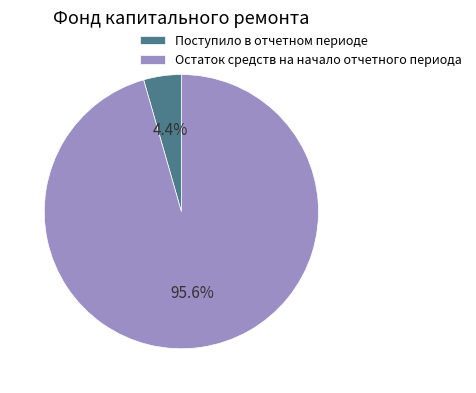

Count the number of slices in the pie.

2